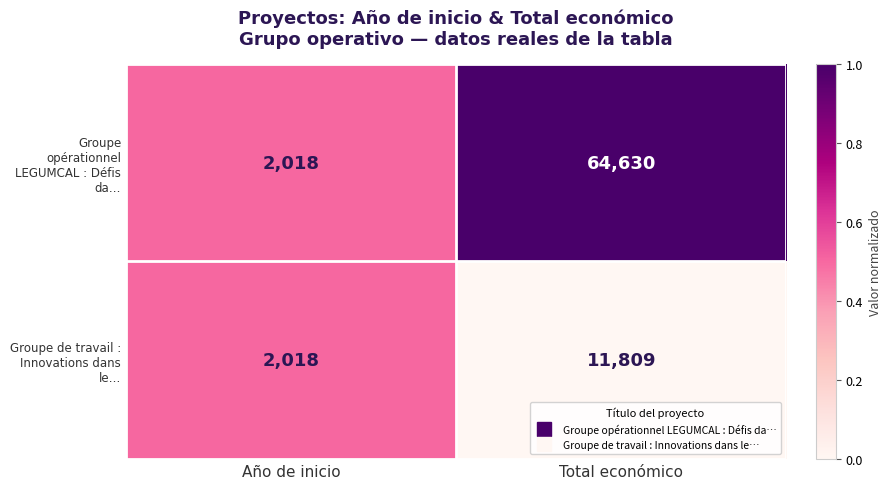

Reading right to left, transcribe all the data shown in this chart.

Groupe opérationnel LEGUMCAL : Défis da…: Total económico=64630	Año de inicio=2018
Groupe de travail : Innovations dans le…: Total económico=11809	Año de inicio=2018